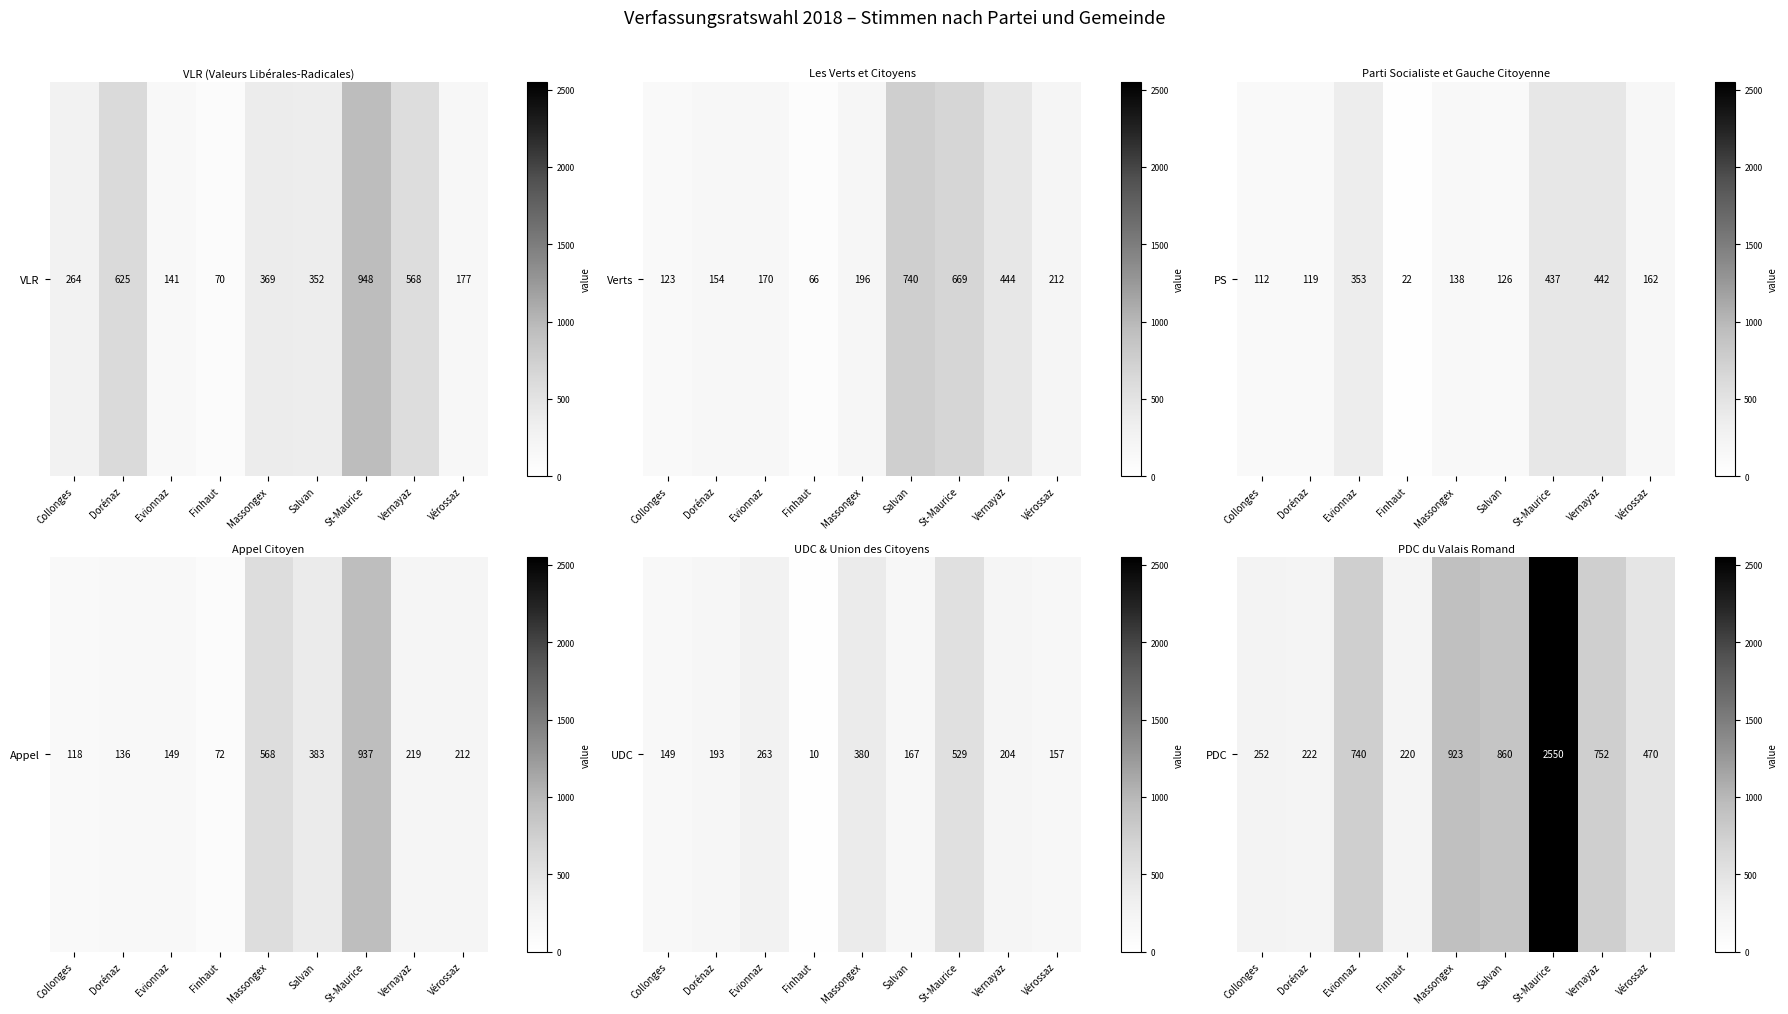

List the labels in order of value, smallest first.

Finhaut, Dorénaz, Collonges, Vérossaz, Evionnaz, Vernayaz, Salvan, Massongex, St-Maurice